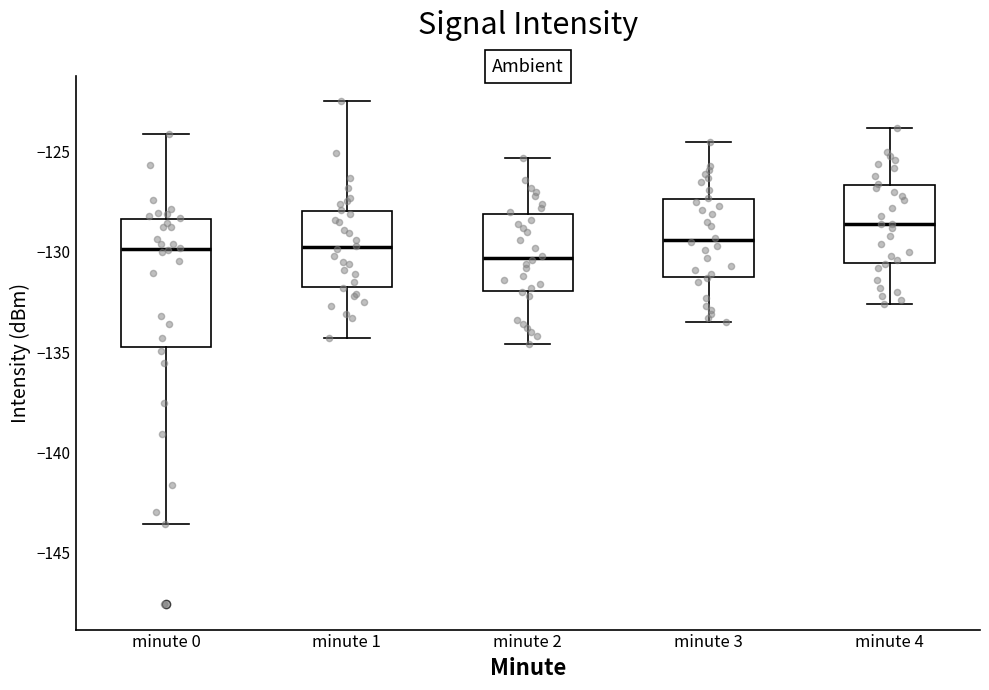

Which box's median line is the highest?

minute 4